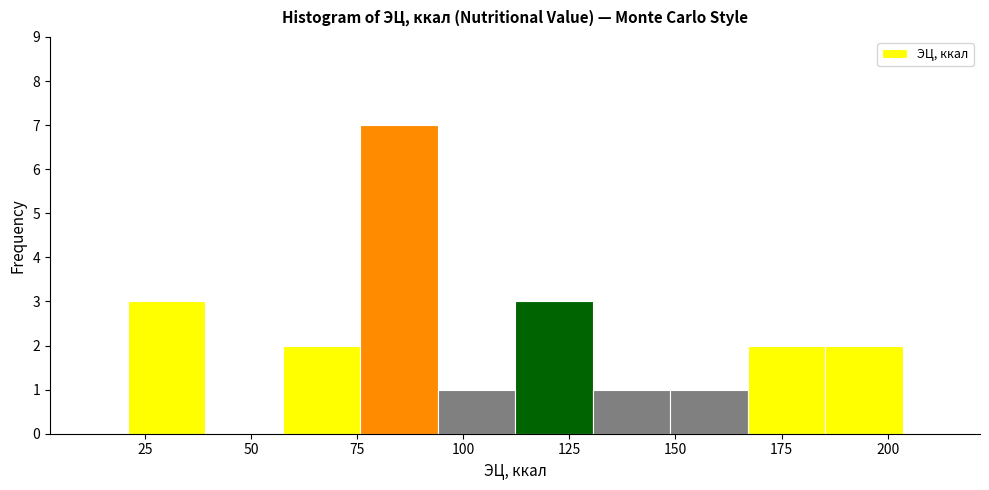

Around what value on the x-axis is the tallest bar? Give the approximate position of its centre, as read against the axis.

85